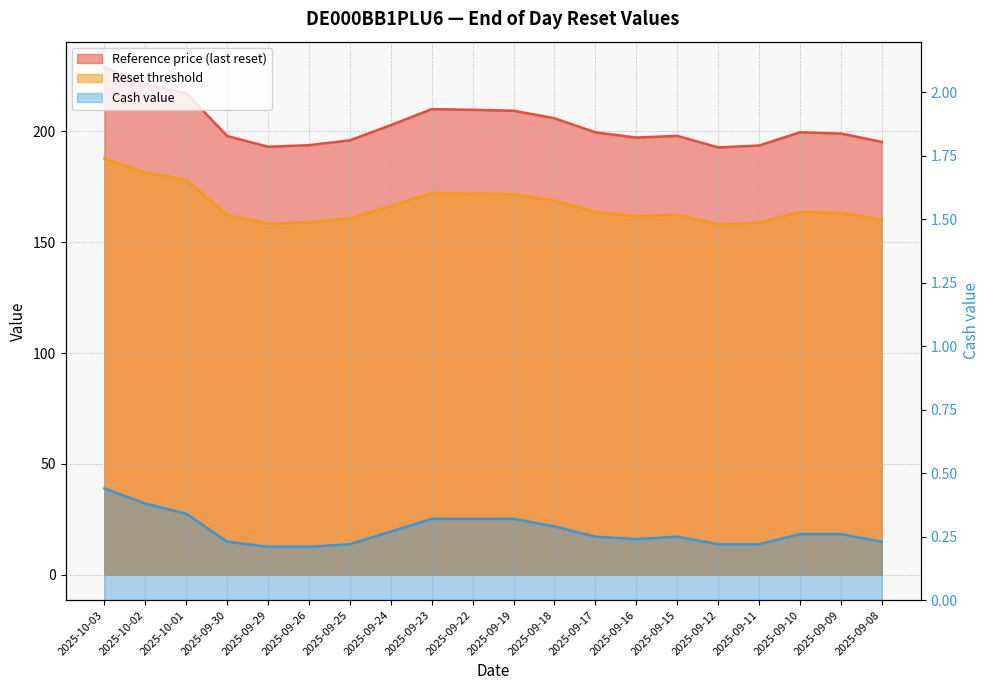

What is the sum of the Cash value values at 2025-10-03 and 2025-09-19?

0.8